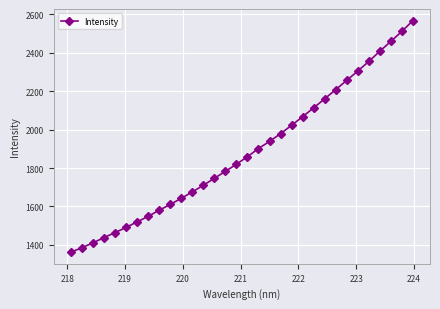

How many data points does each series have?

32